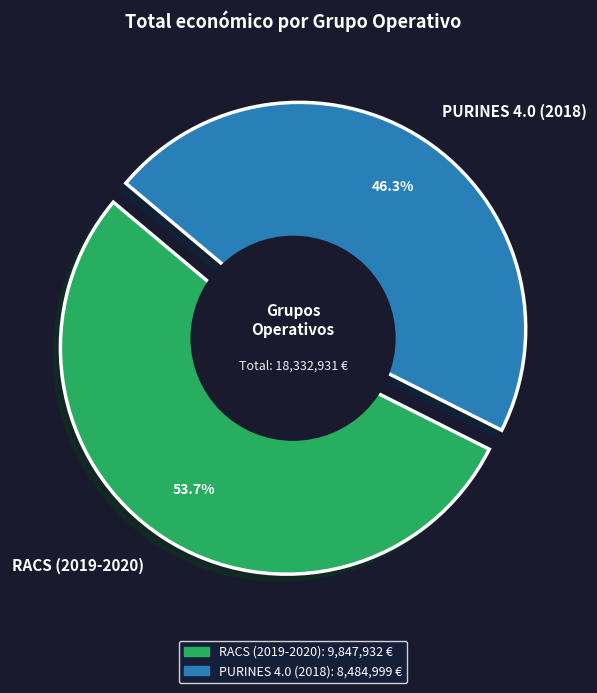

What percentage do PURINES 4.0 (2018) and RACS (2019-2020) together represent?

100.0%